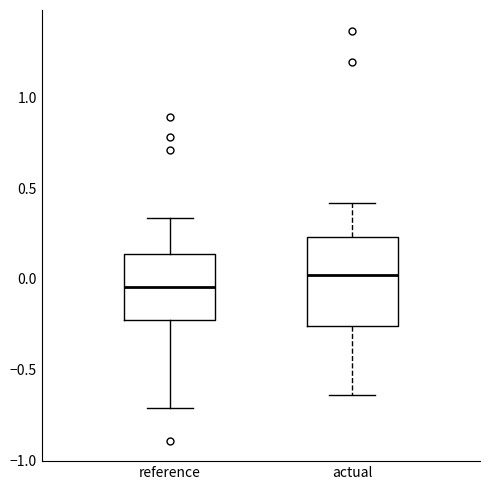

Reading left to right, transcribe this box plot: for each box, give where its median line is, the range the box spans, and where its two whiskers end, as read against the y-axis. The values are not printed on the chart, so give them approximately, as read against the axis.

reference: median -0.05, box -0.25 to 0.15, whiskers -0.70 to 0.35
actual: median 0.00, box -0.25 to 0.25, whiskers -0.65 to 0.40